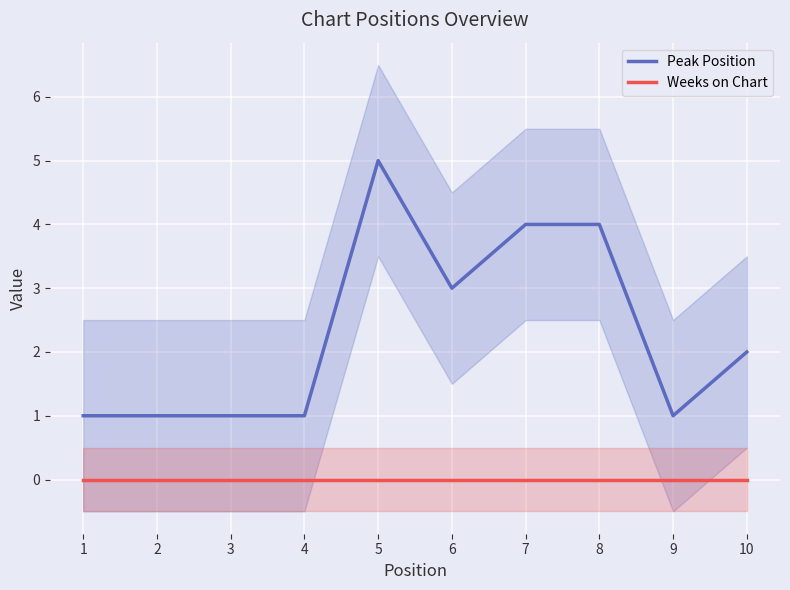

Is this an area chart (filled region under the line)?

No